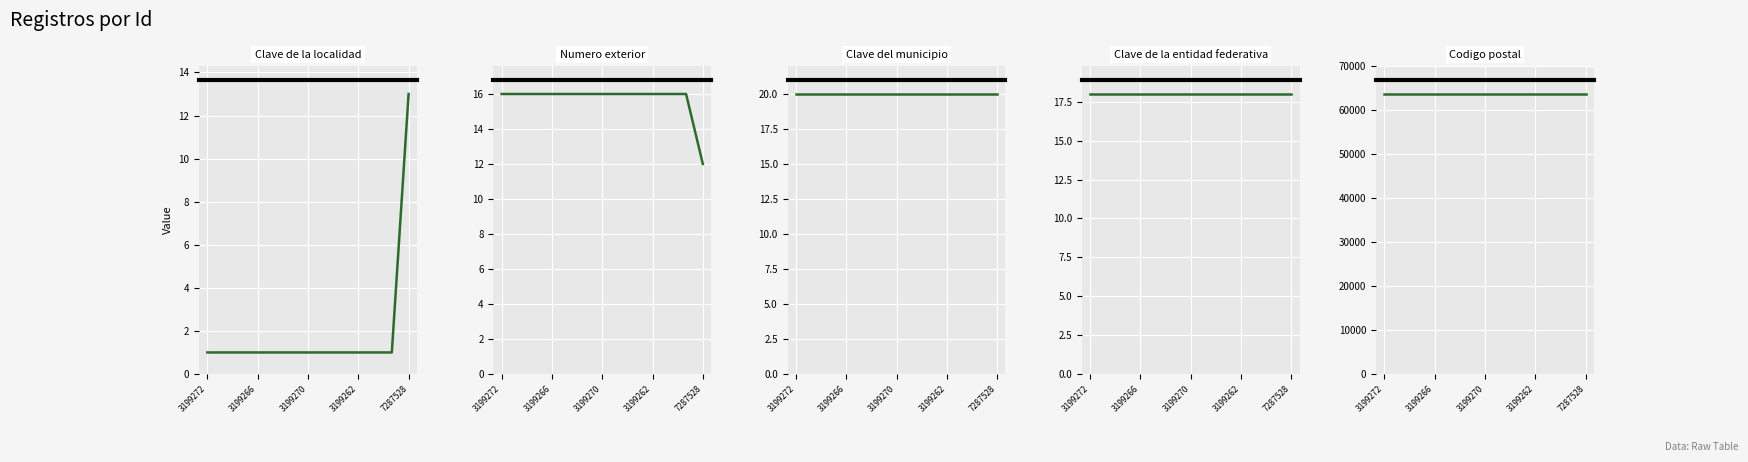

Which has a higher value, 3199266 or 8?

3199266